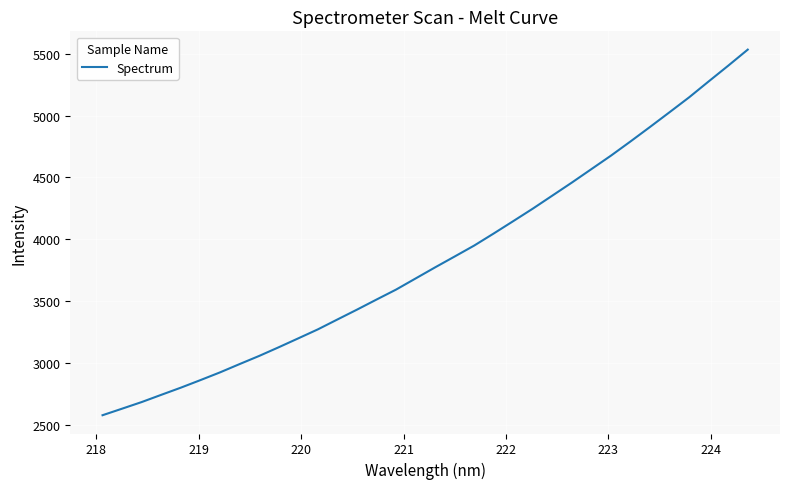

Does the chart display data point markers on the line(s)?

No